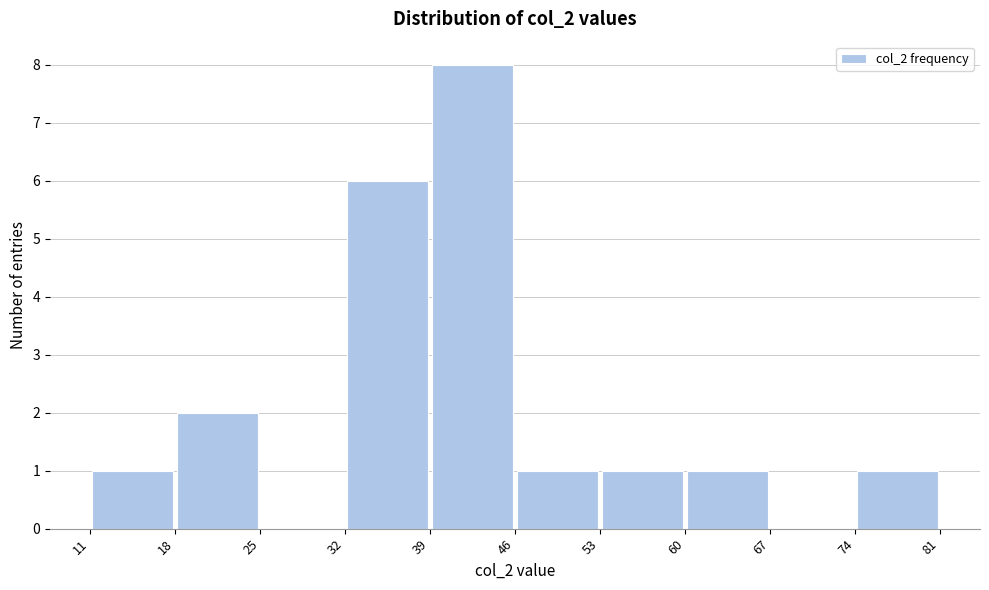

Reading left to right, transcribe this chart: for each bar, give the range it covers on the x-axis and its height. The values are not printed on the chart, so give them approximately, as read against the axis.

11 to 18: 1
18 to 25: 2
25 to 32: 0
32 to 39: 6
39 to 46: 8
46 to 53: 1
53 to 60: 1
60 to 67: 1
67 to 74: 0
74 to 81: 1